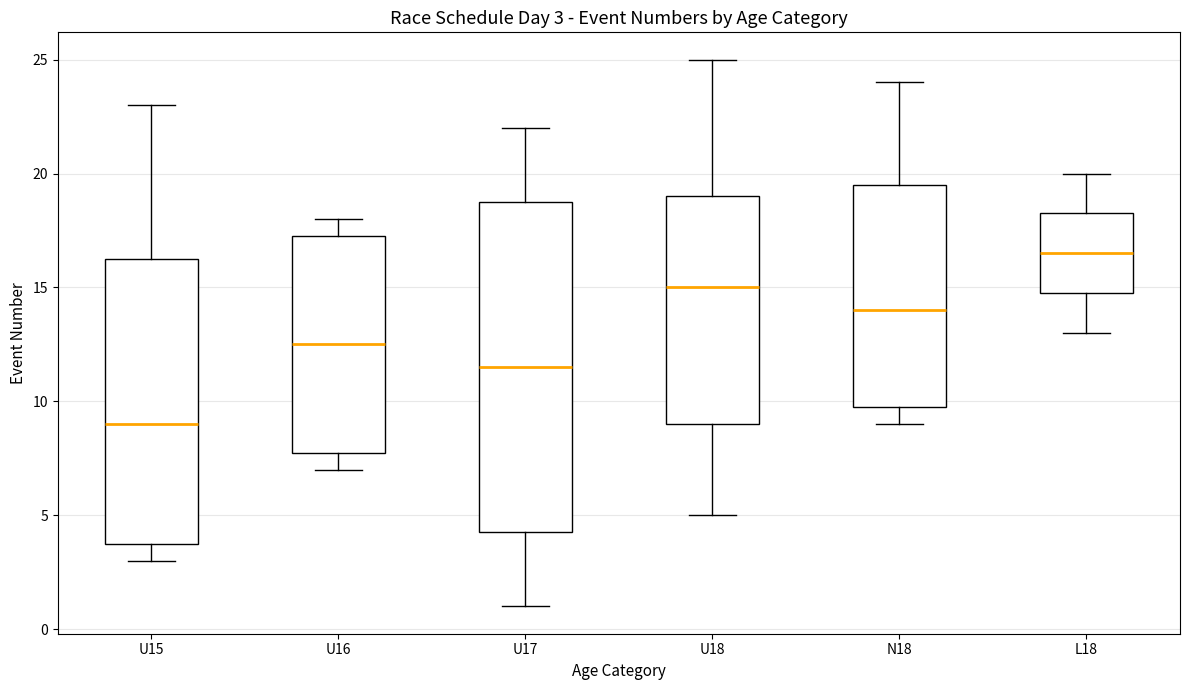

Which box has the highest median line?

L18